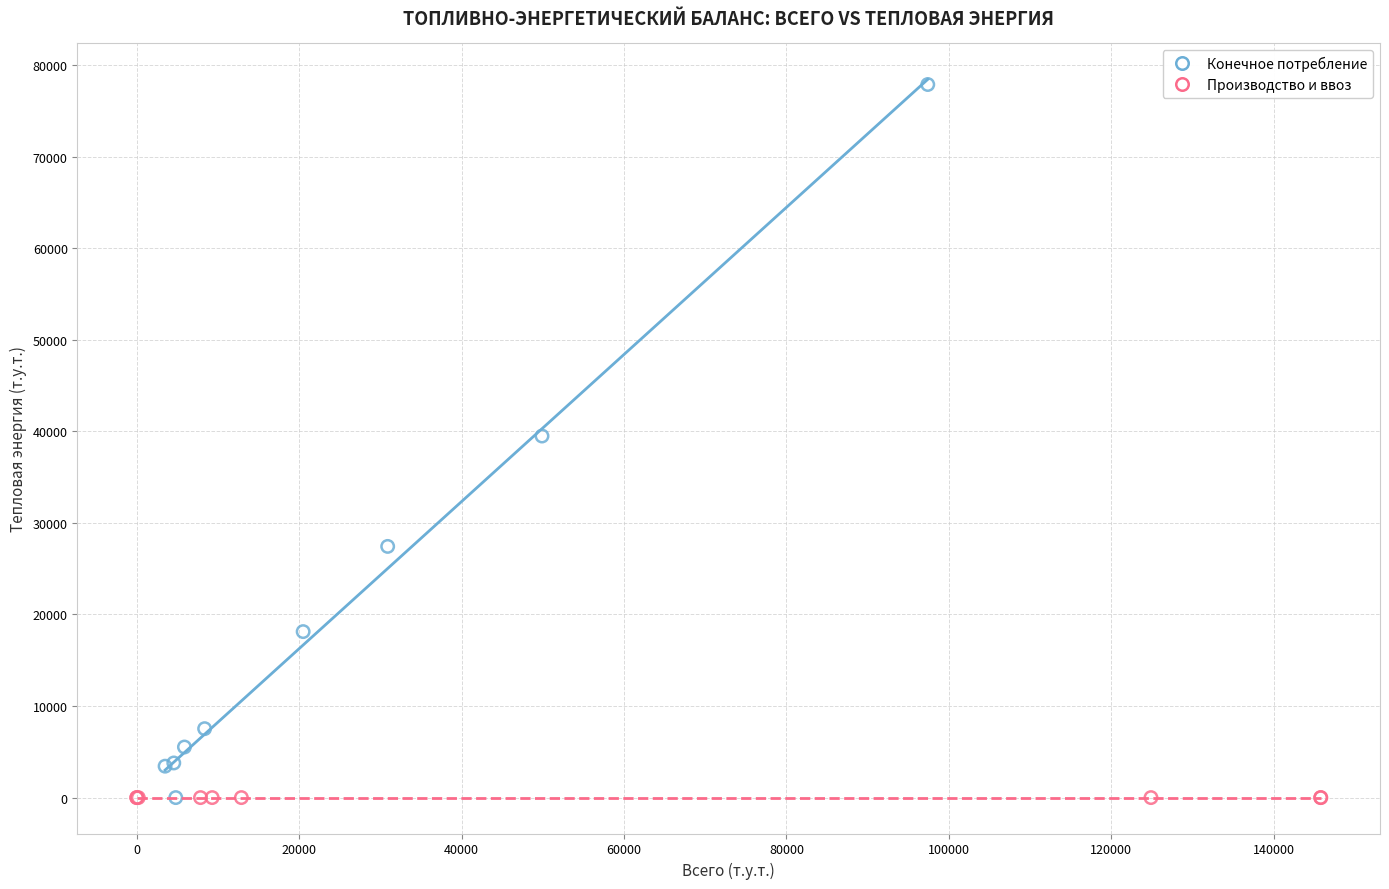

Which series reaches the maximum Y coordinate?

Конечное потребление